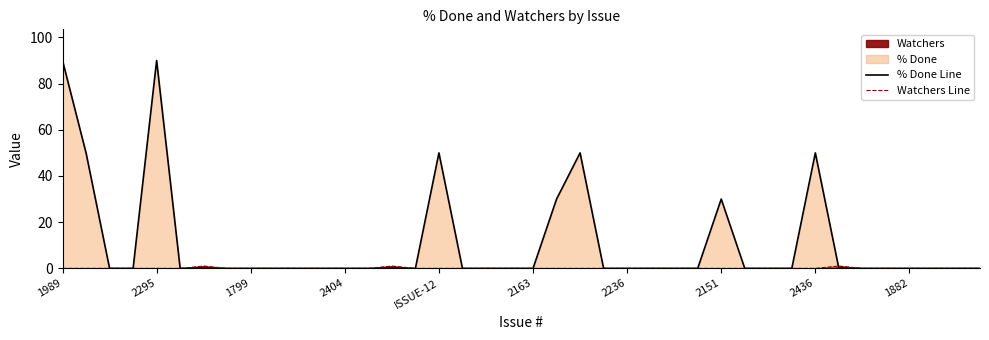

Which series has the largest range (max minus min)?

% Done Line